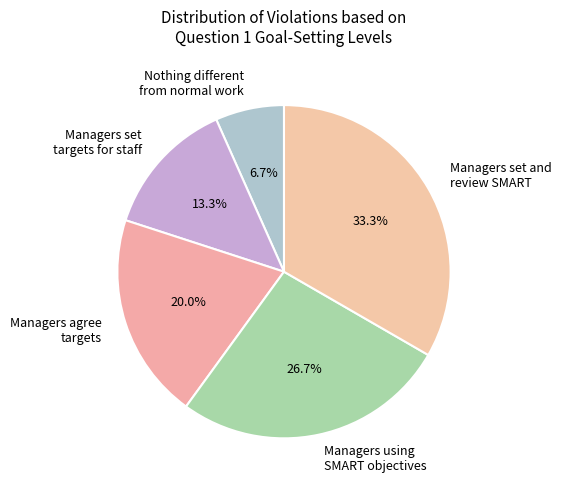

Is there a majority slice in this chart?

No